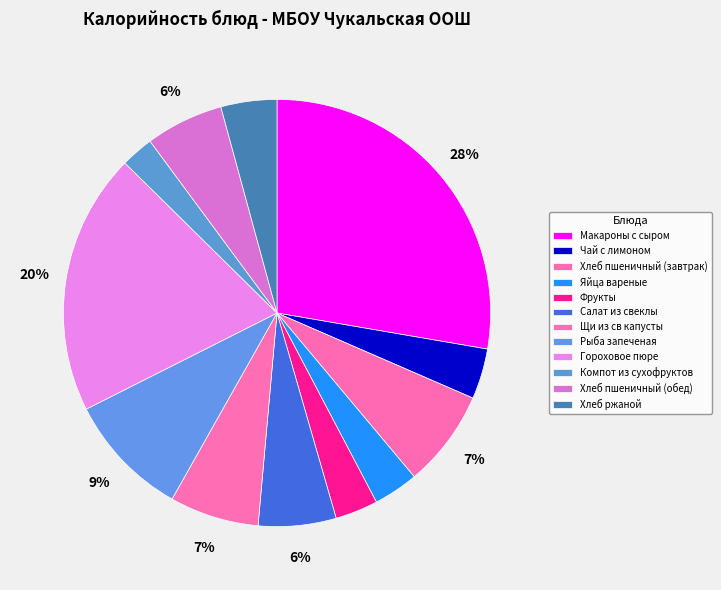

To the nearest percent, what portion does Фрукты represent?

3%